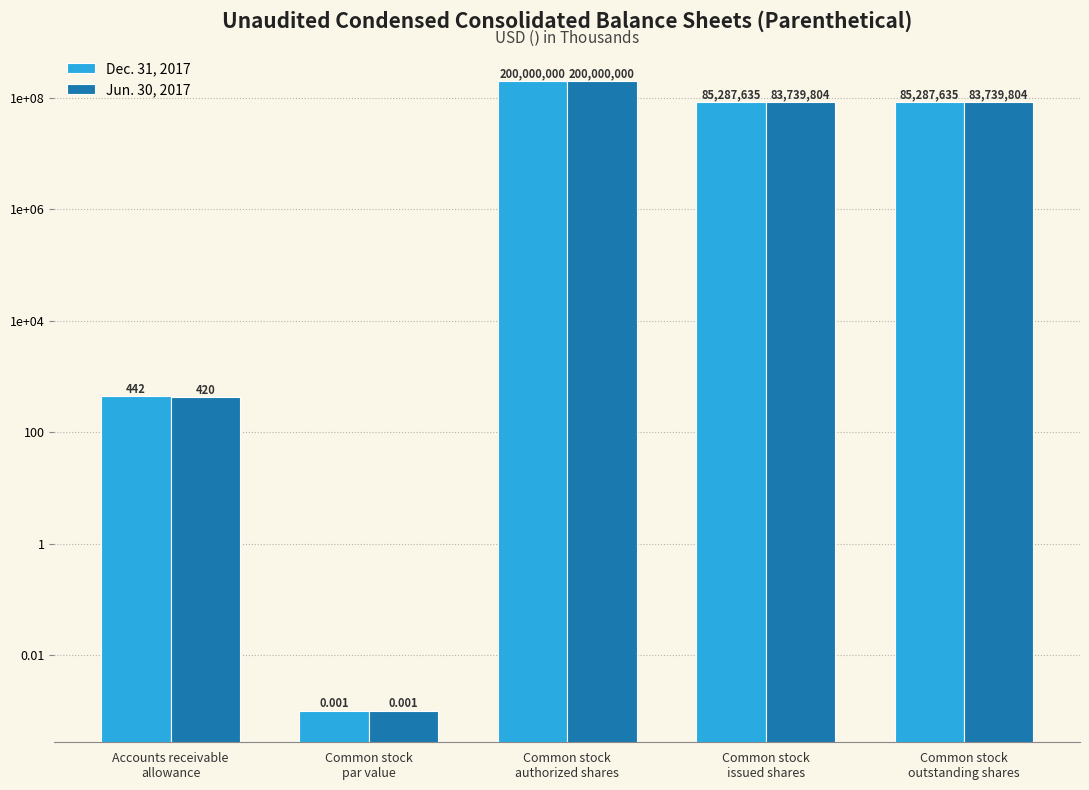

At which label is Dec. 31, 2017 closest to 100000000?

Common stock
issued shares